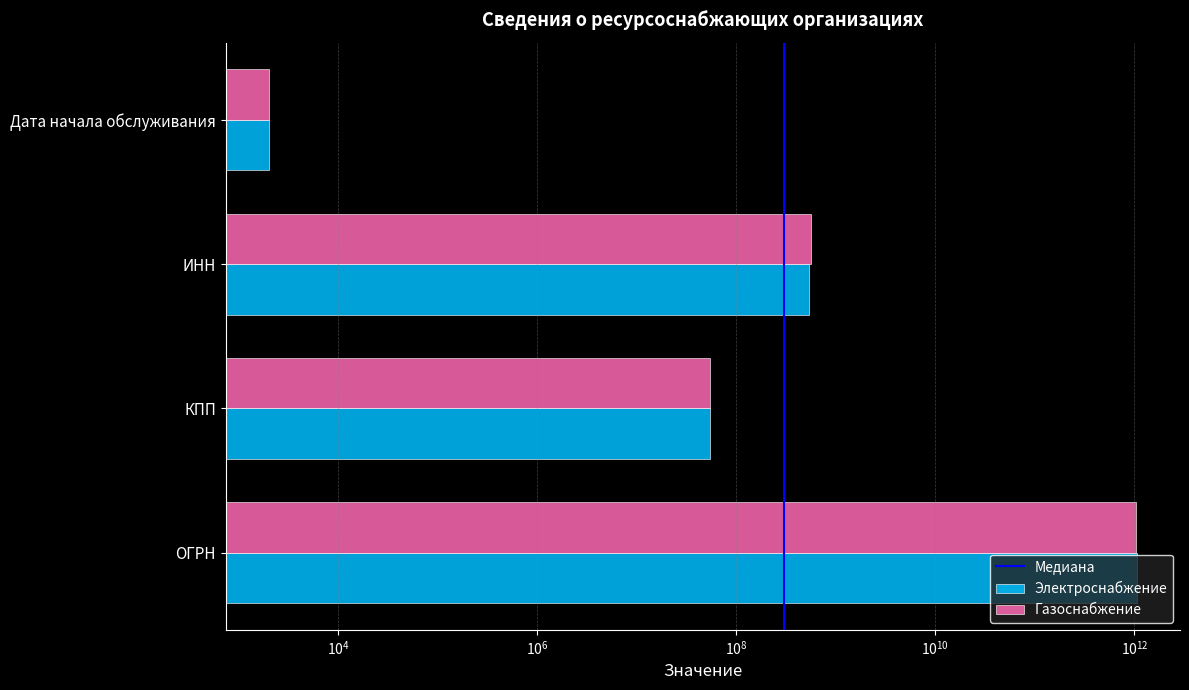

Read the Газоснабжение value at КПП, to the nearest 10.

54101000